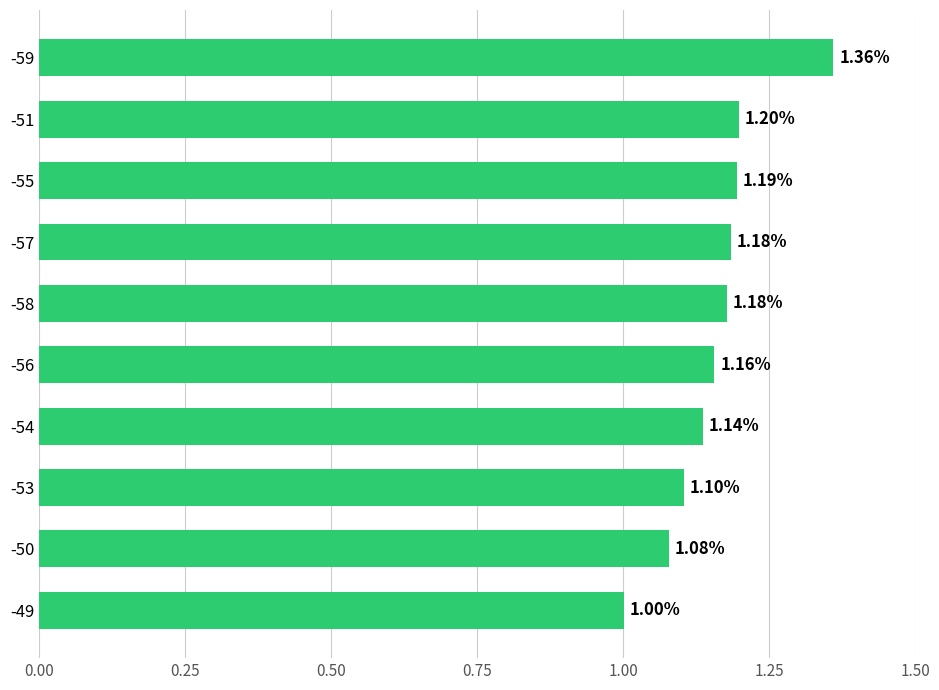

What is the average value?

1.2